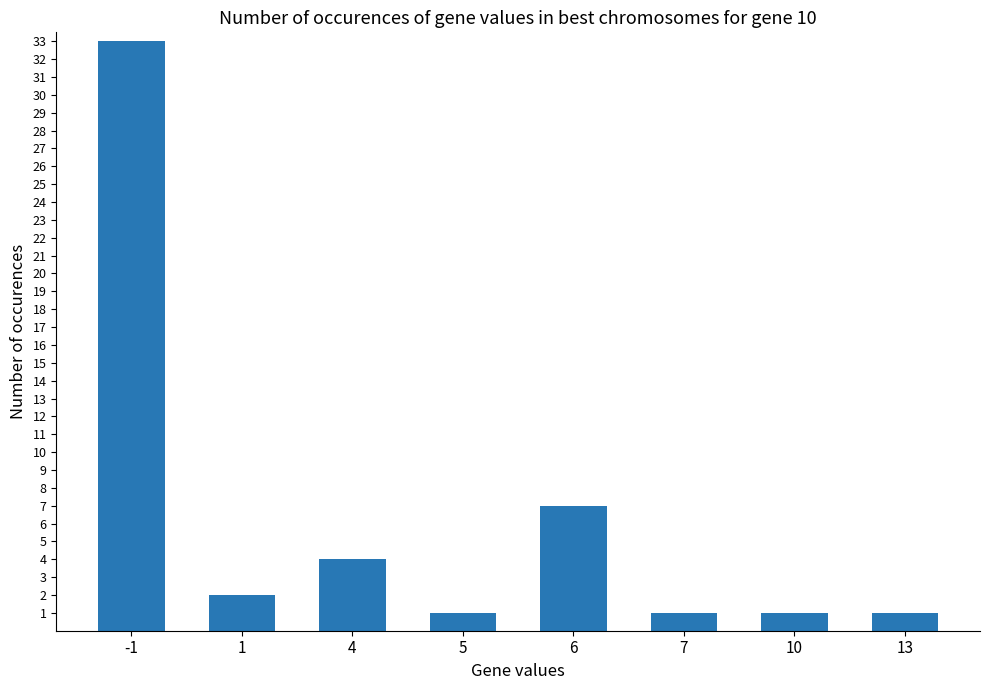

What is the sum of all values?

50